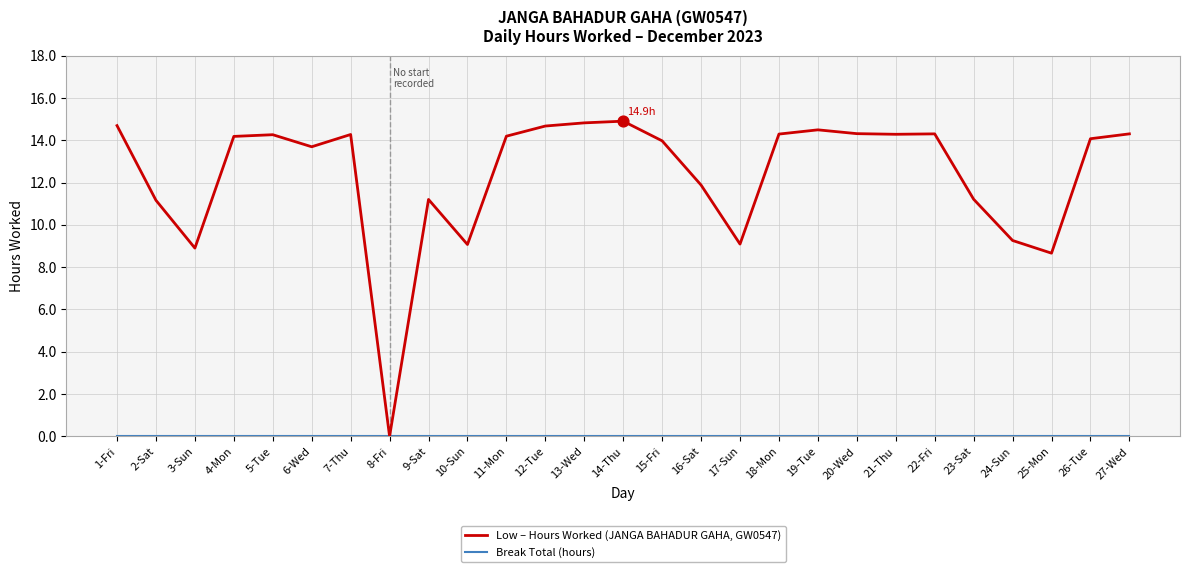

Which series changed the most between 10-Sun and 16-Sat?

Low – Hours Worked (JANGA BAHADUR GAHA, GW0547)